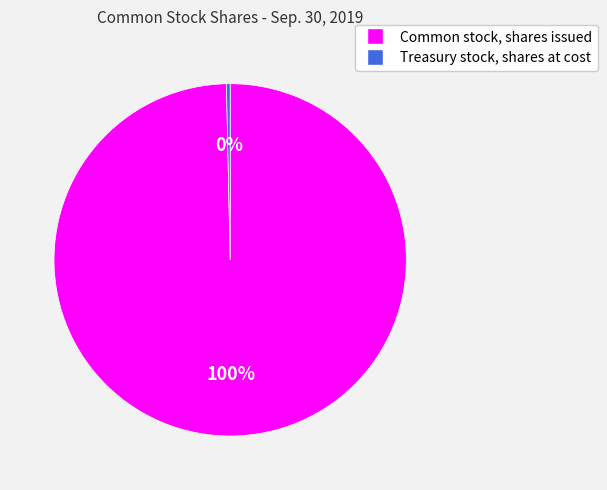

True or false: Common stock, shares issued accounts for 86% of the total.

False